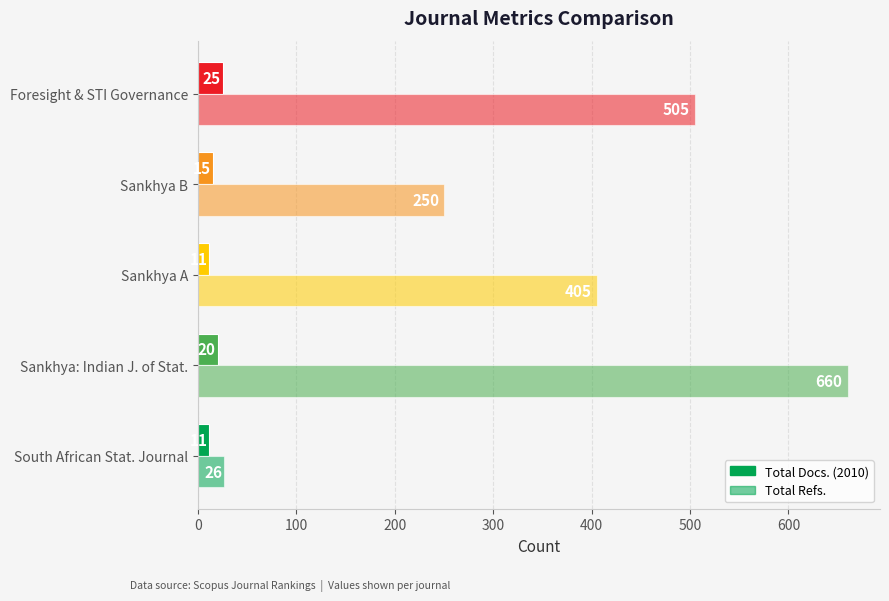

How many data points in Total Docs. (2010) are less than 15?

2